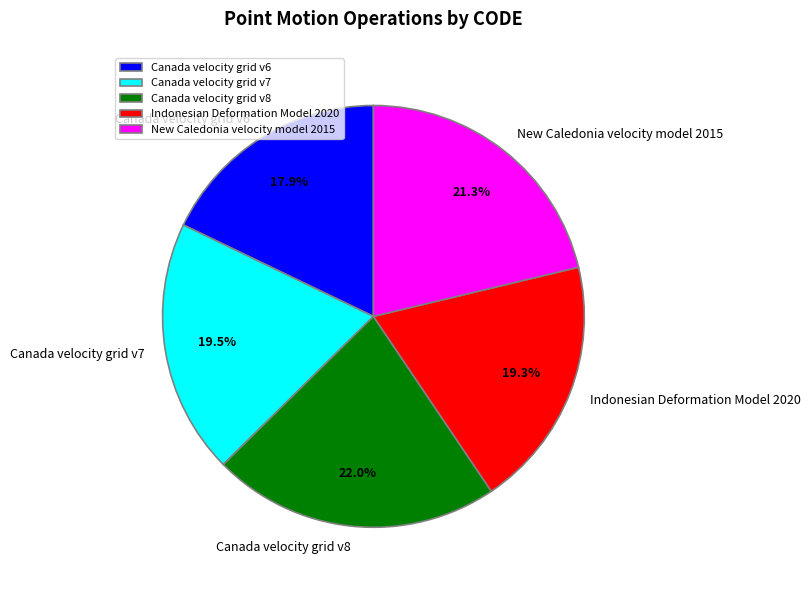

Between Indonesian Deformation Model 2020 and New Caledonia velocity model 2015, which is larger?

New Caledonia velocity model 2015